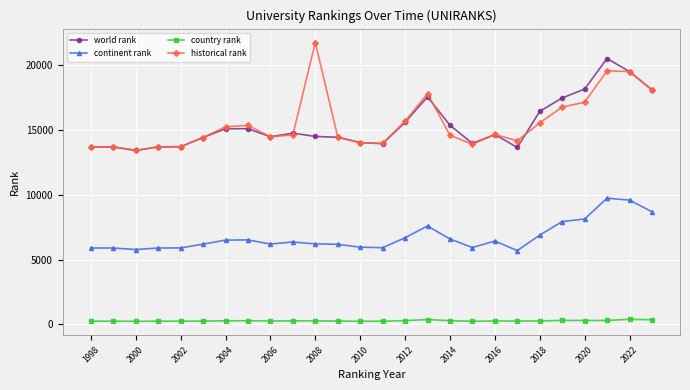

What is the greatest value displayed?

21721.0